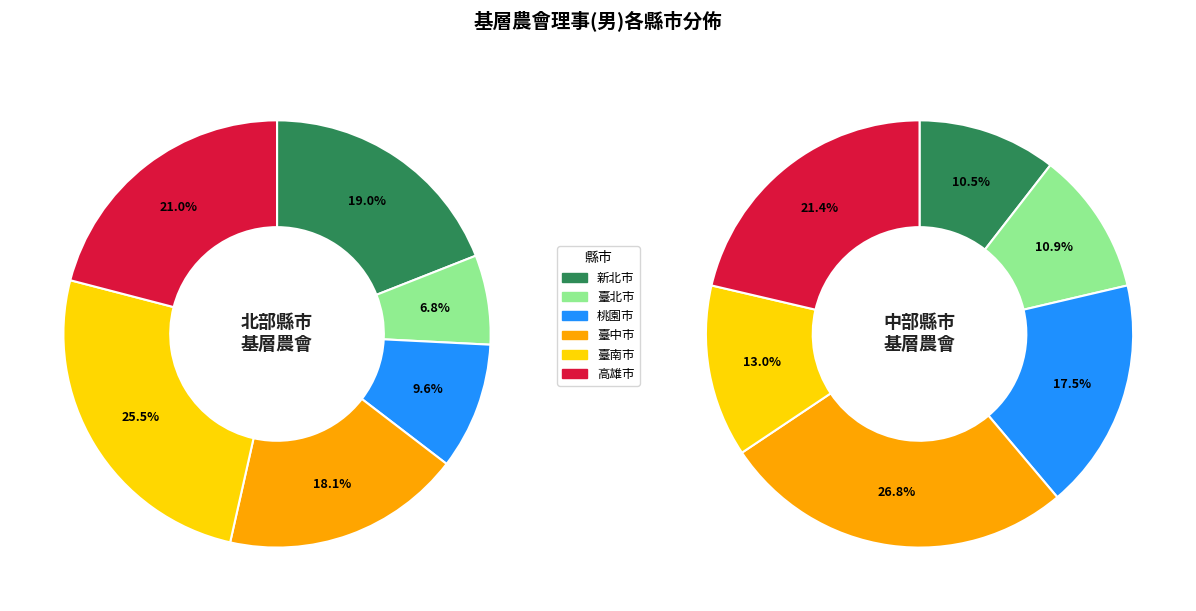

Which slice is the largest?

臺南市